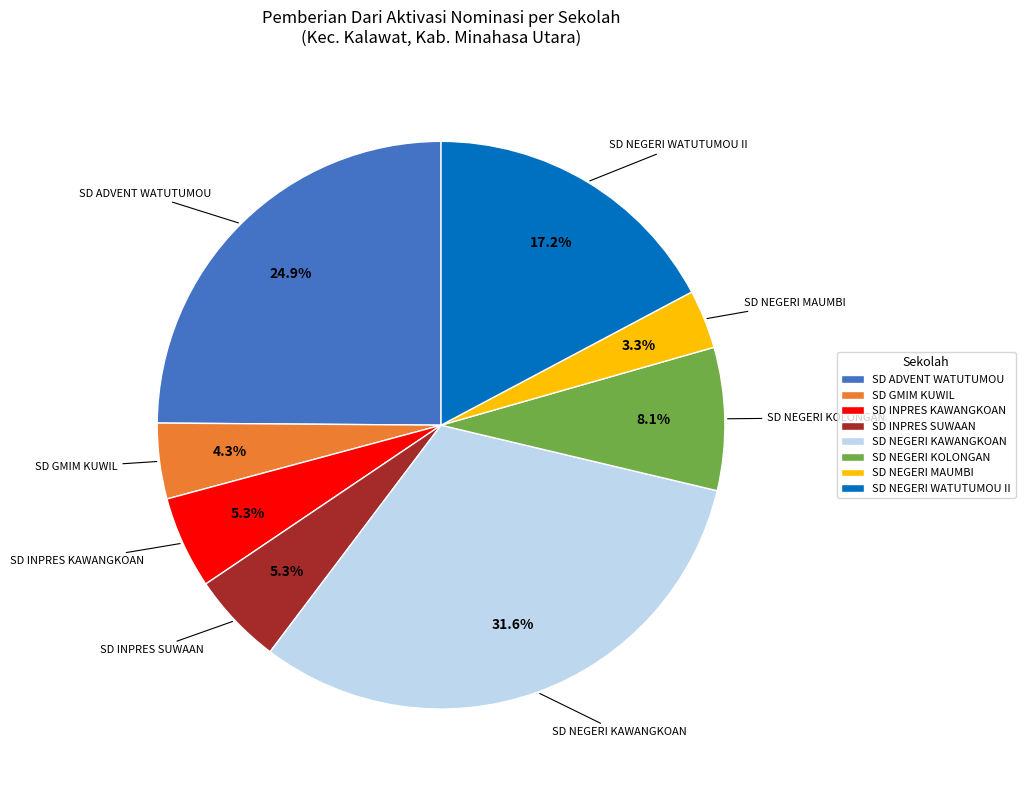

Count the number of slices in the pie.

8